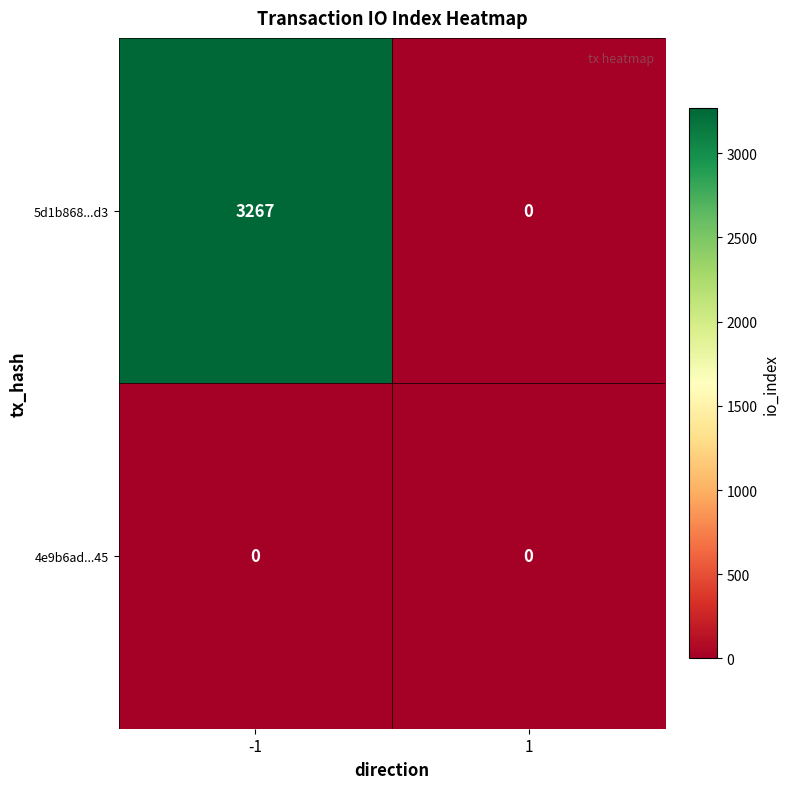

What is the difference between the maximum and minimum values in the 5d1b868...d3 series?

3267